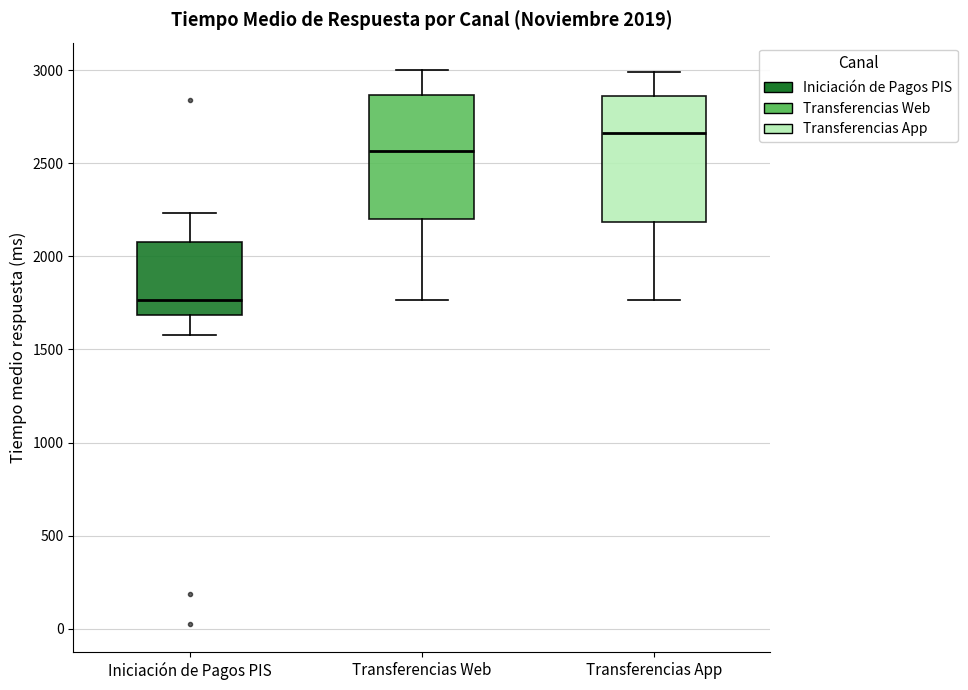

Which box has the highest median line?

Transferencias App